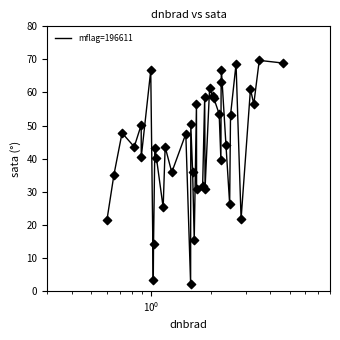

What is the difference between the maximum and minimum values?

67.6